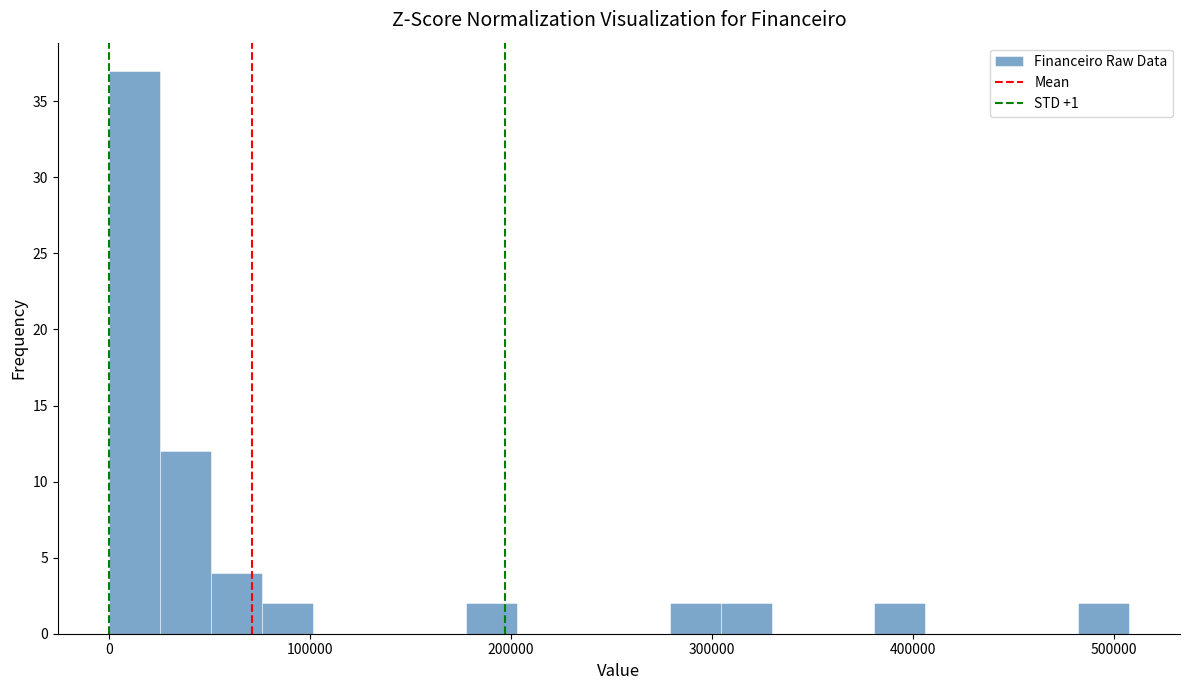

Read against the x-axis, roughly where is the centre of the tallest bar?

10000